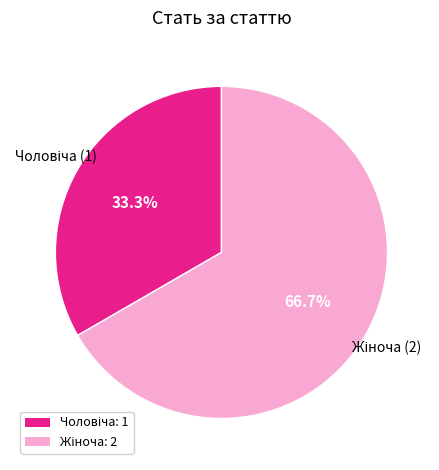

Is there a majority slice in this chart?

Yes